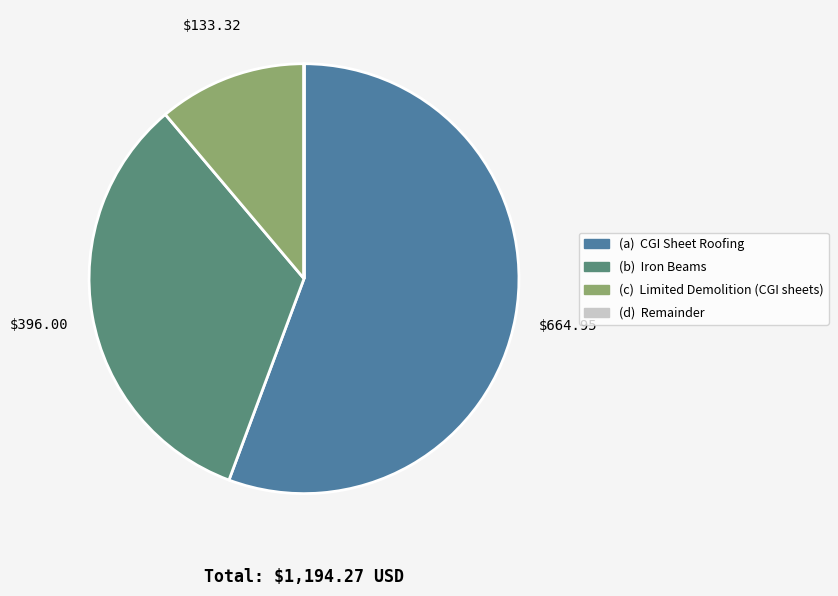

What is the largest slice in the pie chart?

(a) CGI Sheet Roofing